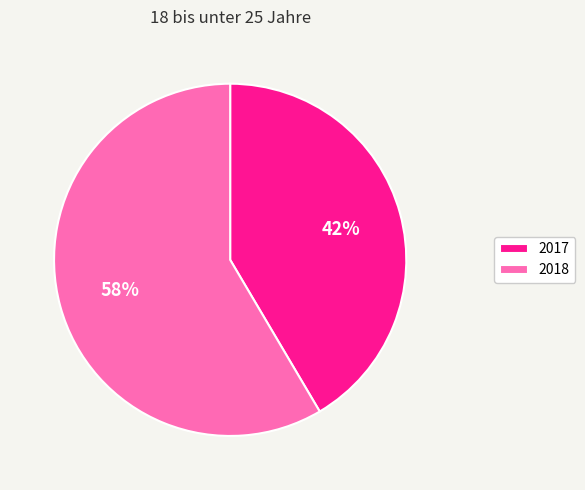

True or false: 2018 accounts for 58% of the total.

True